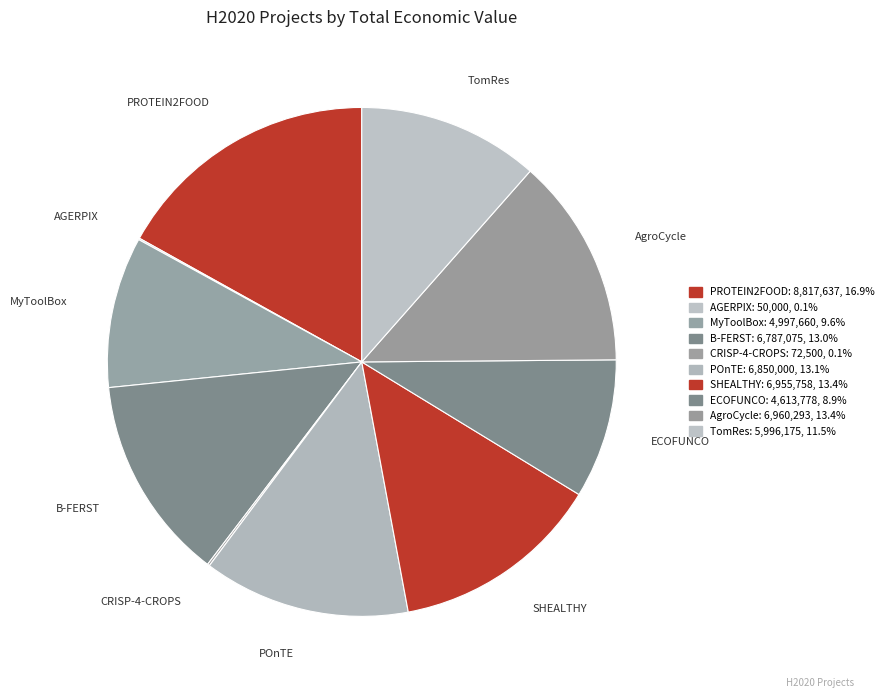

Is it true that AgroCycle is 20% of the pie?

False